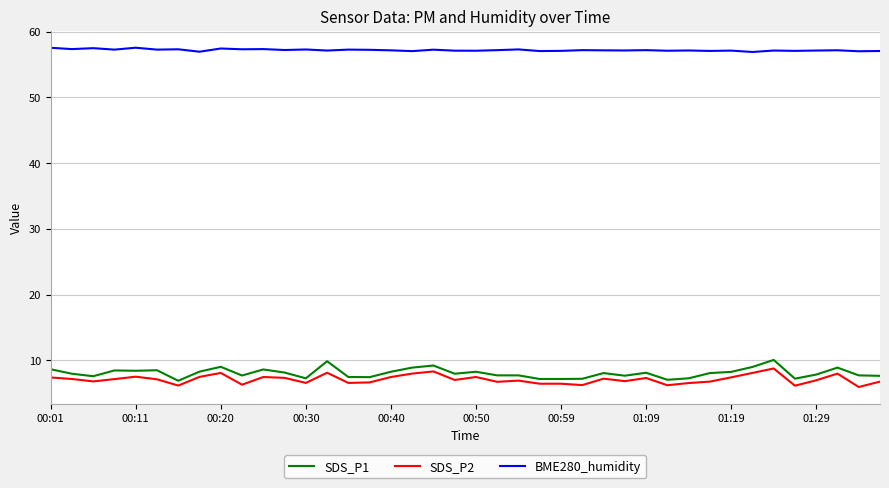

True or false: BME280_humidity and SDS_P2 cross at least once.

False